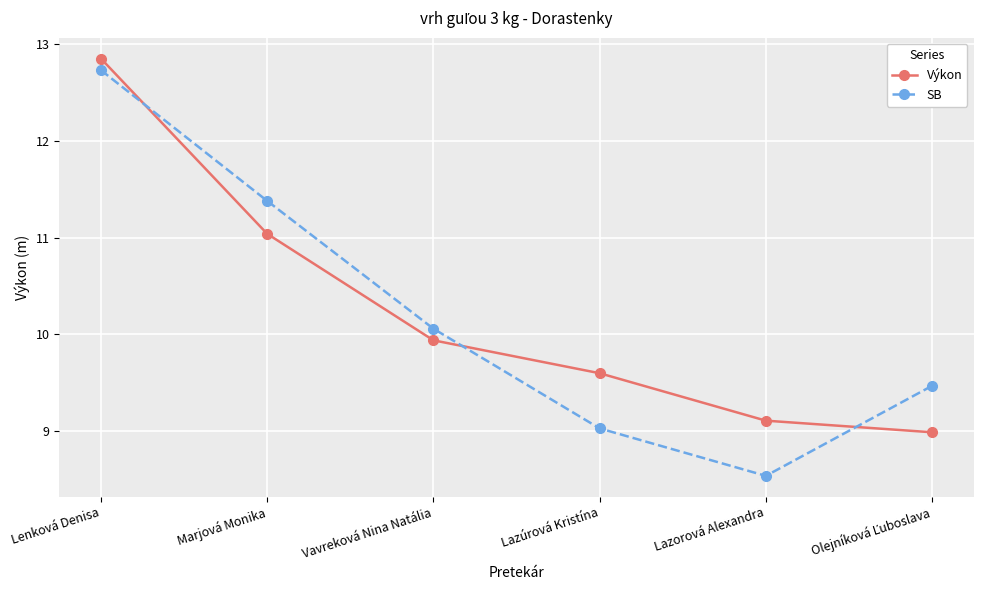

What is the label of the 1st point from the left?

Lenková Denisa